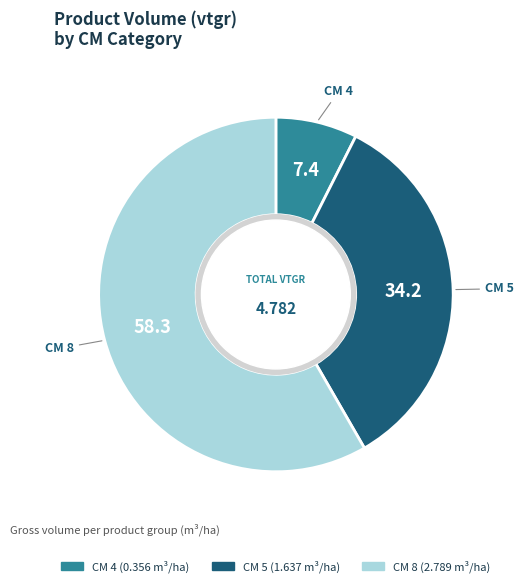

How many segments does this pie chart have?

3